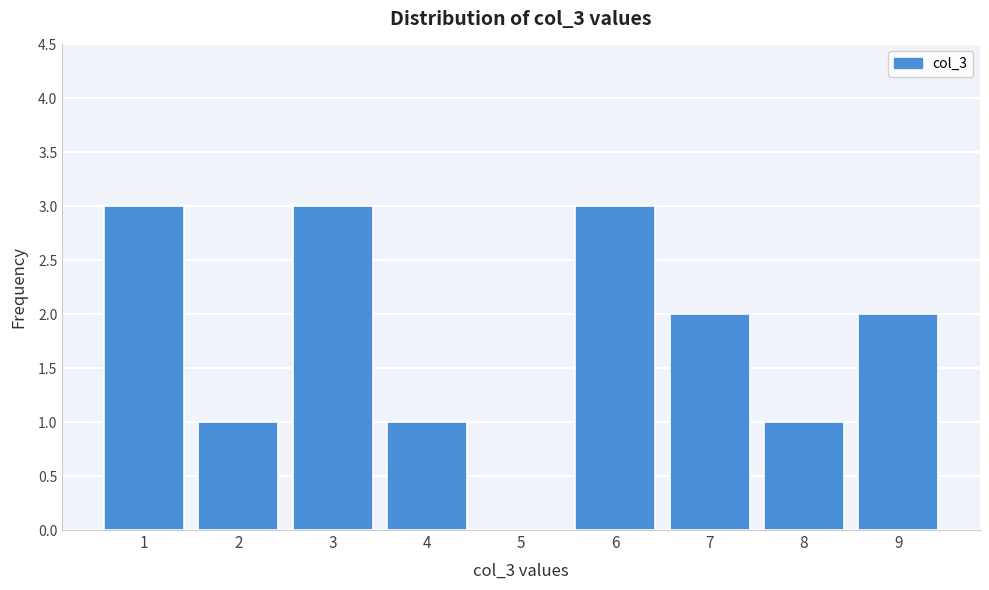

Reading right to left, transcribe all the data shown in this chart.

9=2	8=1	7=2	6=3	5=0	4=1	3=3	2=1	1=3